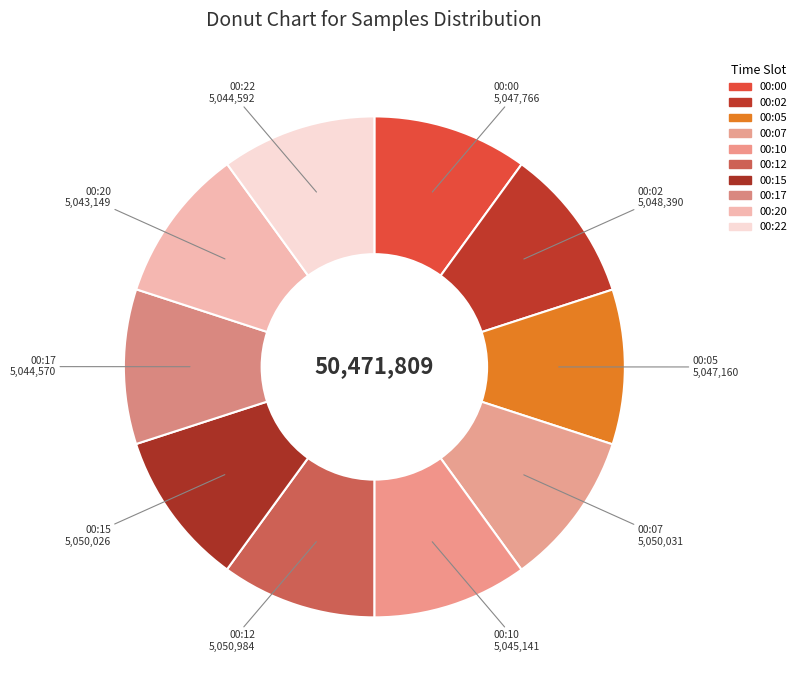

Rank the categories by value from highest to lowest.

00:12, 00:07, 00:15, 00:02, 00:00, 00:05, 00:10, 00:22, 00:17, 00:20